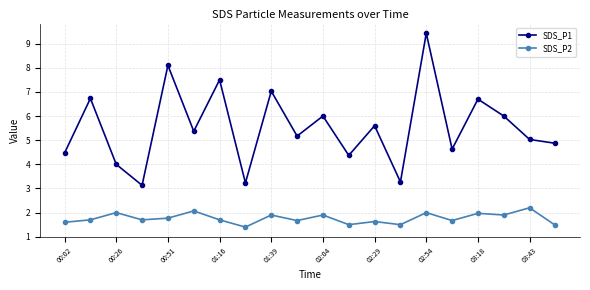

What is the average value of the SDS_P1 series?

5.5